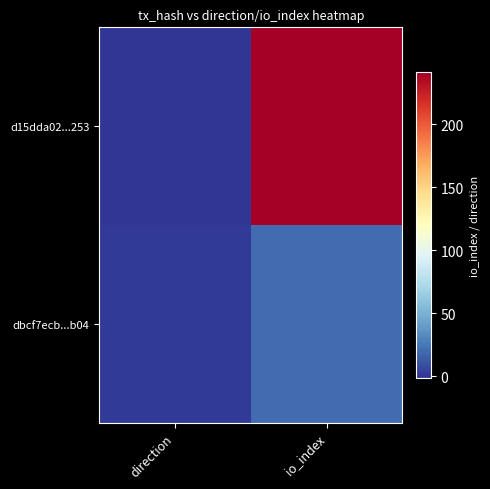

Count the number of data series in this chart.

2